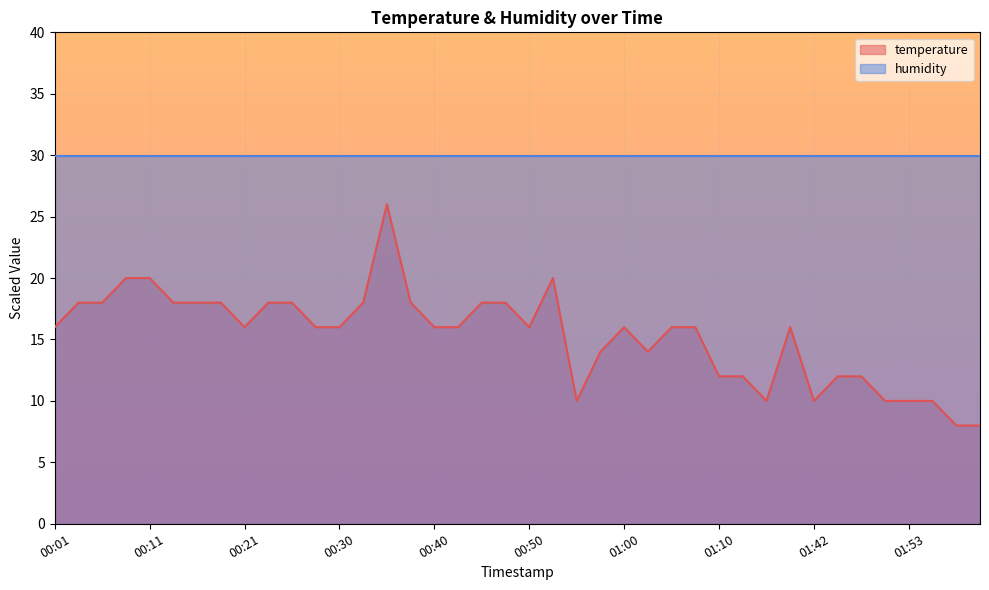

What position from the right is 00:01?

40